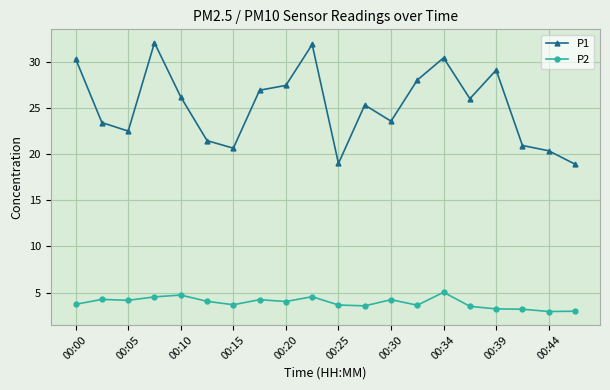

What is the value of the P1 point at the 13th from the left?

23.6